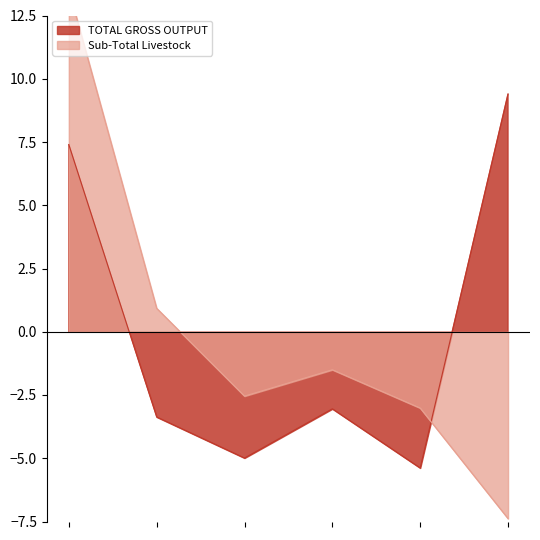

How many positive values does the Sub-Total Livestock series have?

2